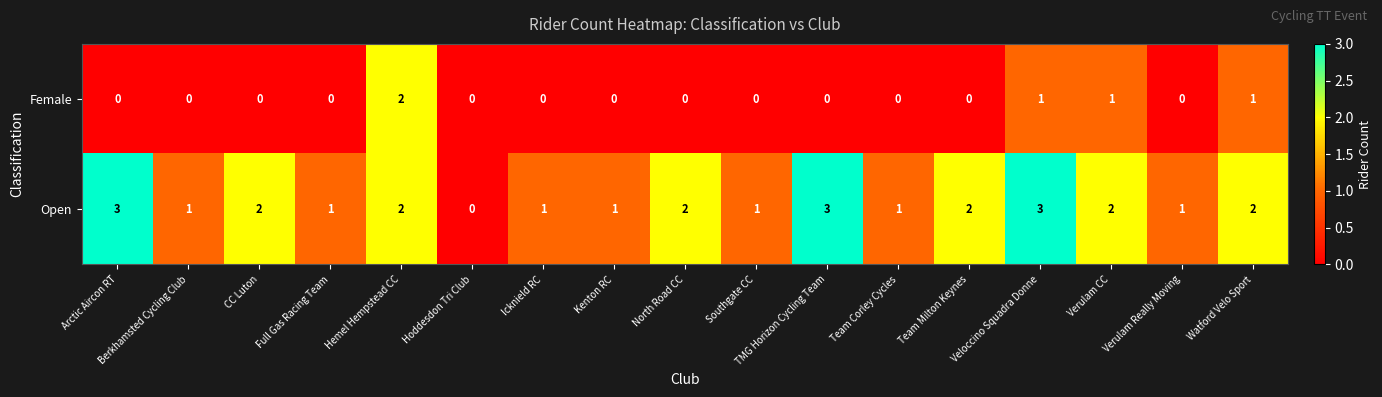

Is the value of Open at TMG Horizon Cycling Team greater than the value of Female at Kenton RC?

Yes